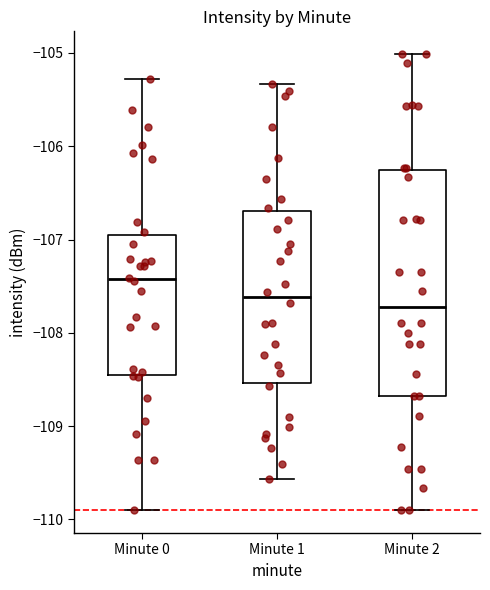

Reading left to right, read every box against the y-axis: the position of its median line, the range the box covers, and the ends of its whiskers. The values are not printed on the chart, so give them approximately, as read against the axis.

Minute 0: median -107.4, box -108.5 to -106.9, whiskers -109.9 to -105.3
Minute 1: median -107.6, box -108.5 to -106.7, whiskers -109.6 to -105.3
Minute 2: median -107.7, box -108.7 to -106.3, whiskers -109.9 to -105.0